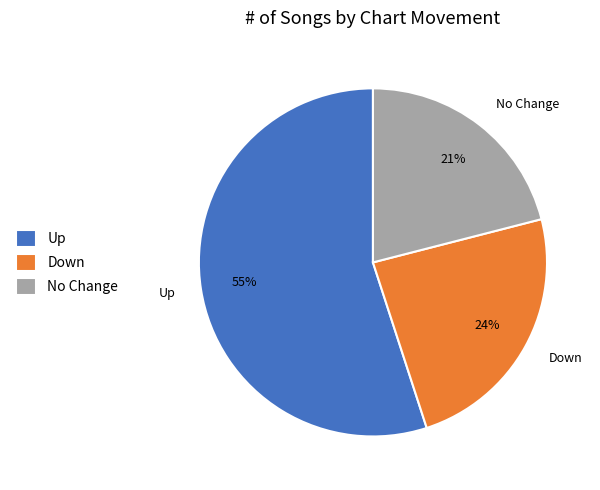

To the nearest percent, what portion does No Change represent?

21%